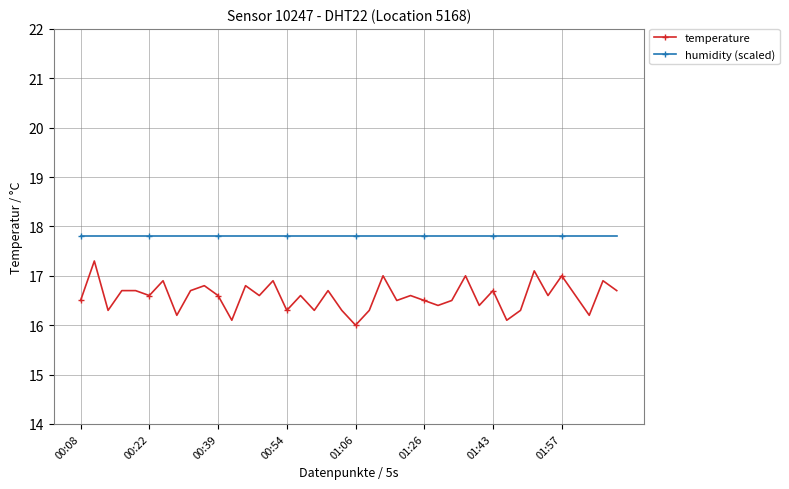

Rank the series by their average value, from lowest to highest.

temperature, humidity (scaled)